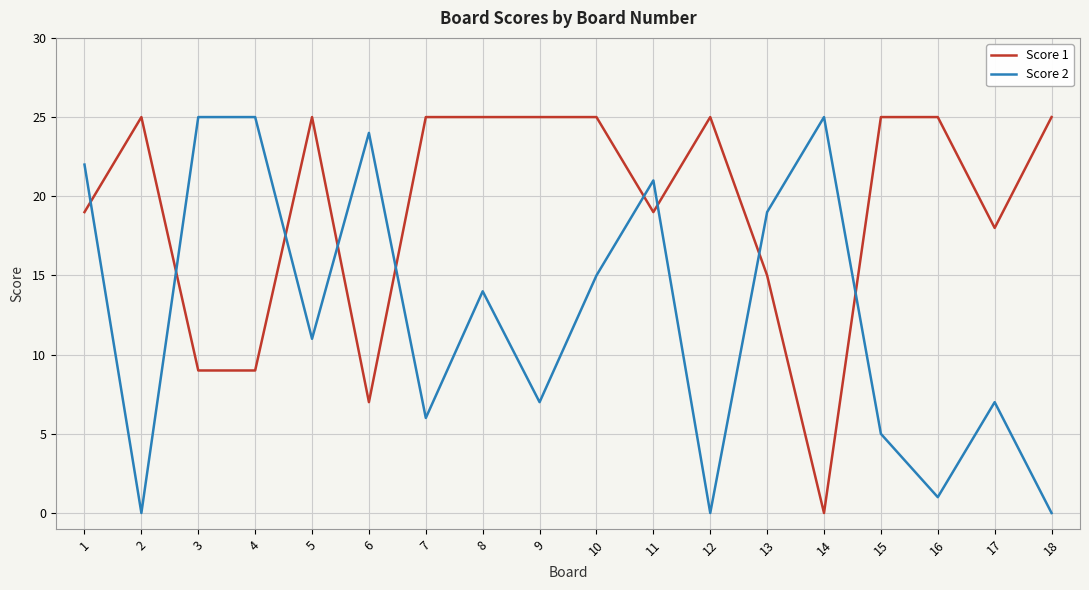

Where is Score 2 nearest to the value 12?

5